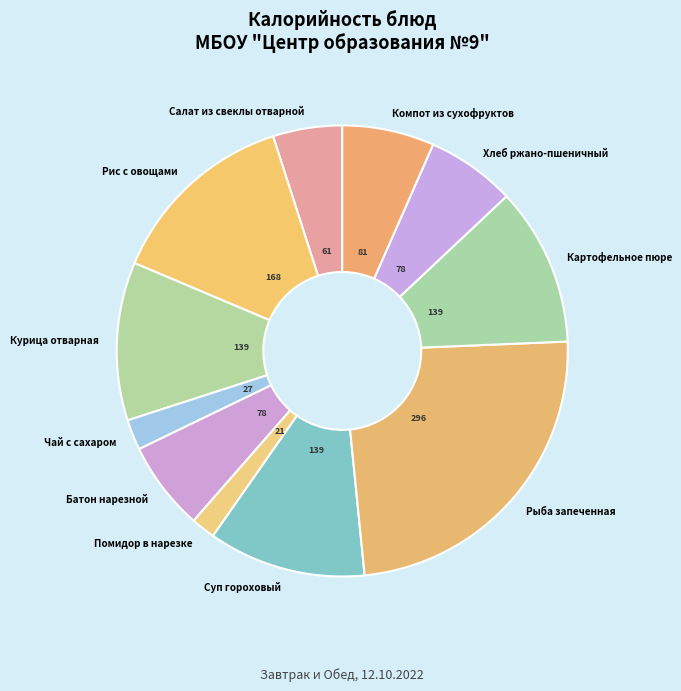

Is Компот из сухофруктов the majority of the pie?

No